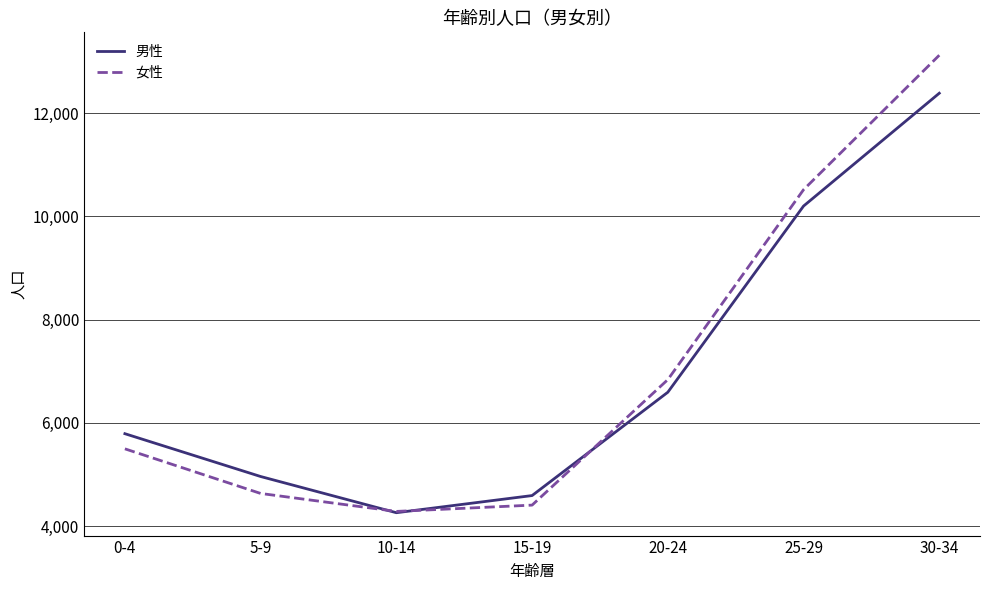

Which series ends up on top after the final intersection of 女性 and 男性?

女性